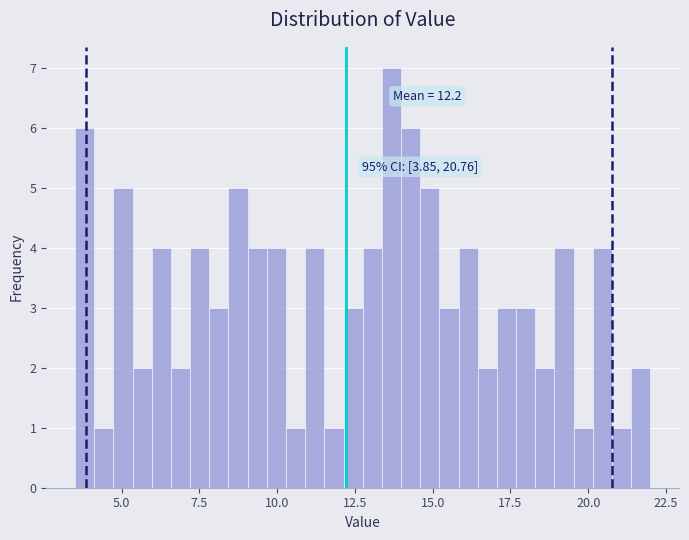

Read against the x-axis, roughly where is the centre of the tallest bar?

13.5